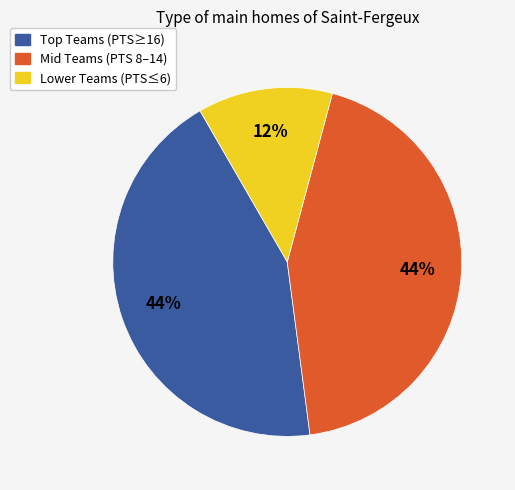

Is there any slice that represents more than half of the pie?

No